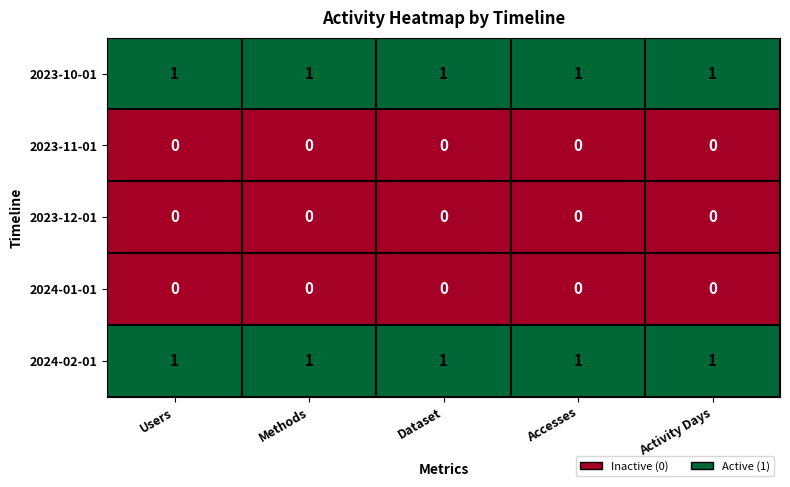

What is the sum of all 2023-10-01 values?

5